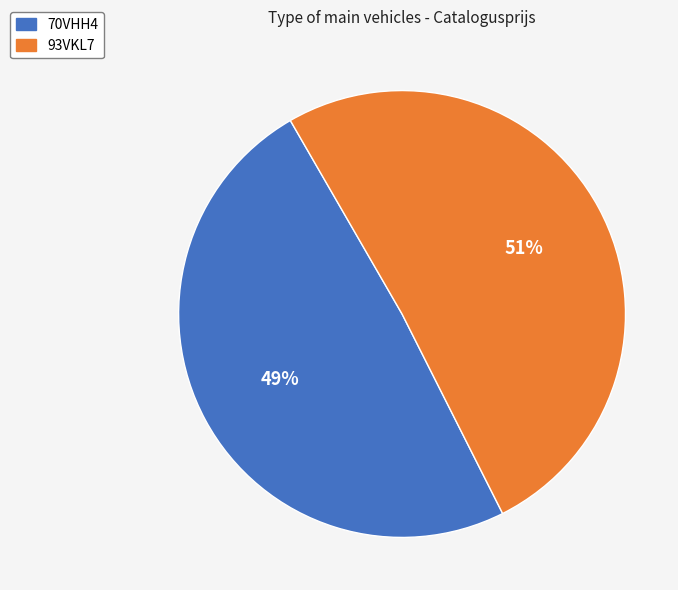

Combined, do 93VKL7 and 70VHH4 account for over 50%?

Yes